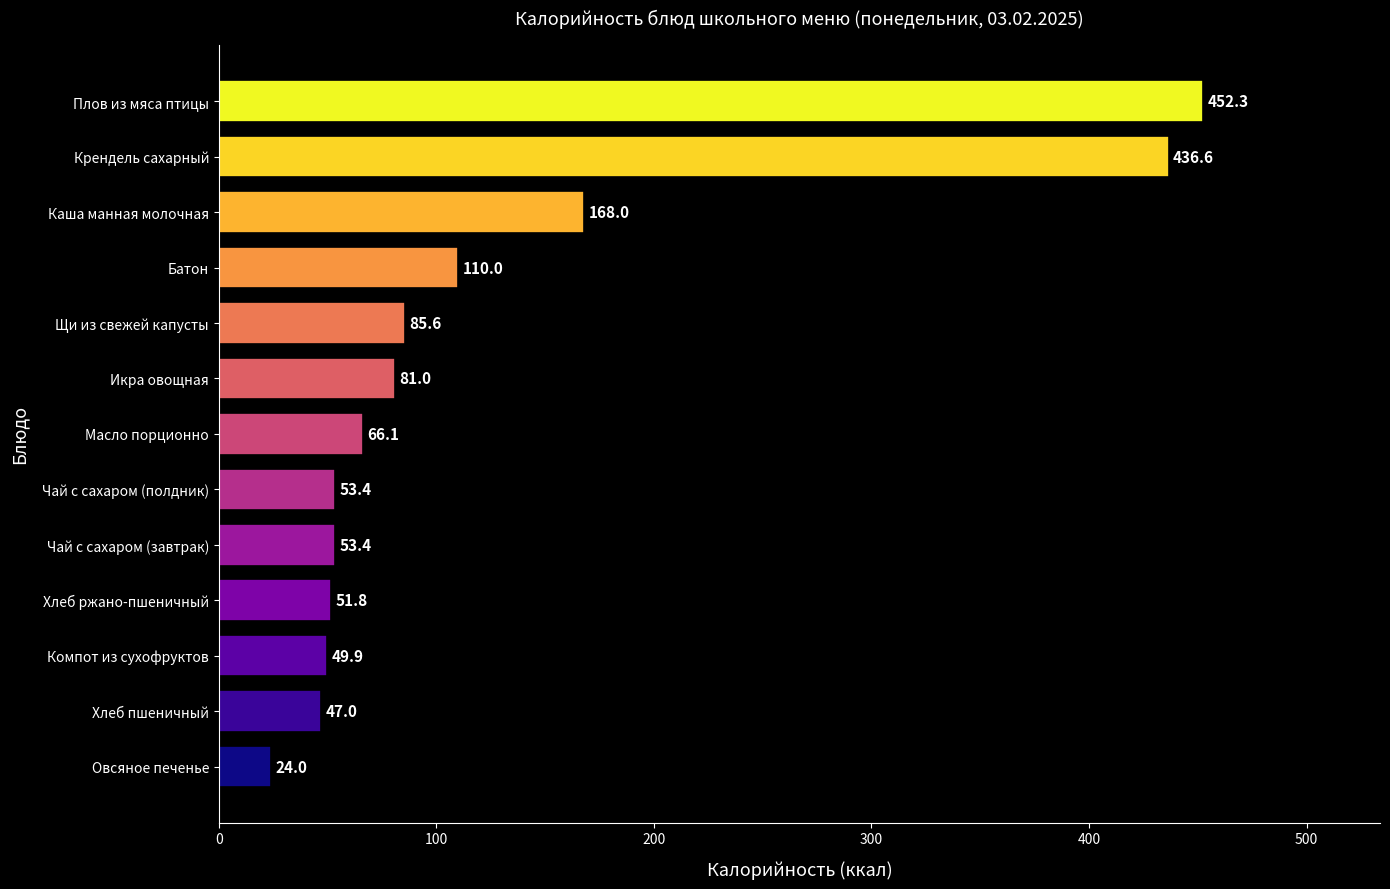

Reading bottom to top, transcribe all the data shown in this chart.

Овсяное печенье=24.0	Хлеб пшеничный=47.0	Компот из сухофруктов=49.9	Хлеб ржано-пшеничный=51.8	Чай с сахаром (завтрак)=53.4	Чай с сахаром (полдник)=53.4	Масло порционно=66.1	Икра овощная=81.0	Щи из свежей капусты=85.6	Батон=110.0	Каша манная молочная=168.0	Крендель сахарный=436.6	Плов из мяса птицы=452.3